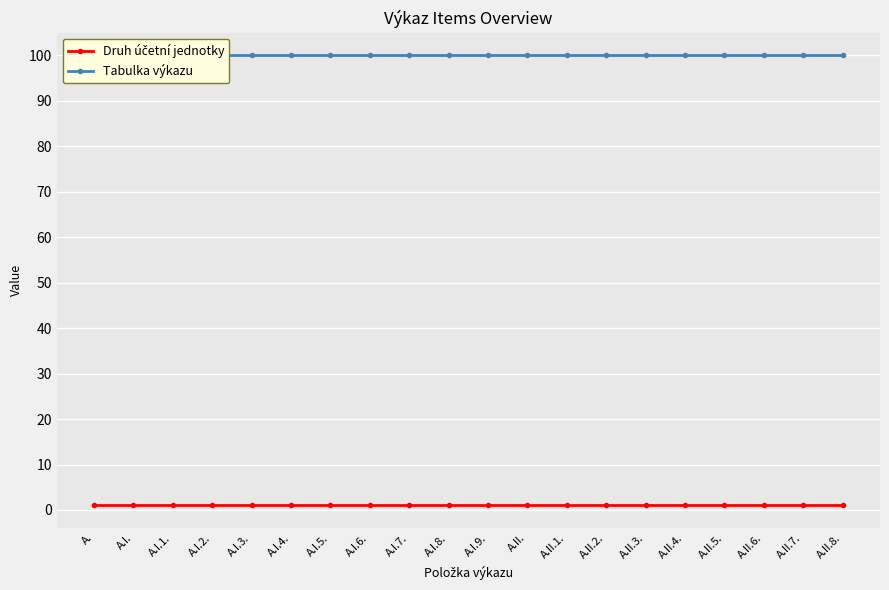

What is the total value across all series at A.II.7.?

101